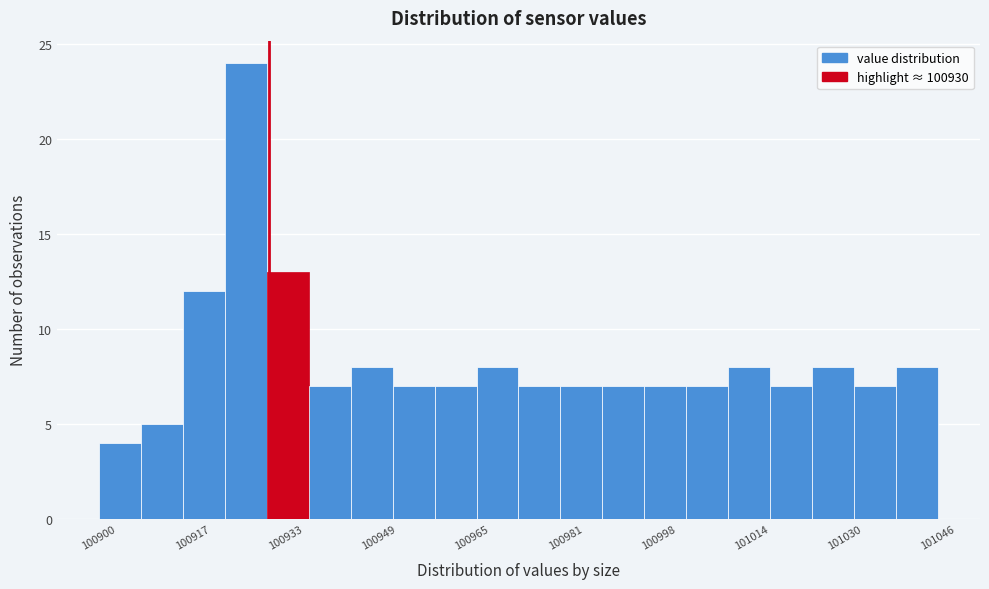

Read against the x-axis, roughly where is the centre of the tallest bar?

100926